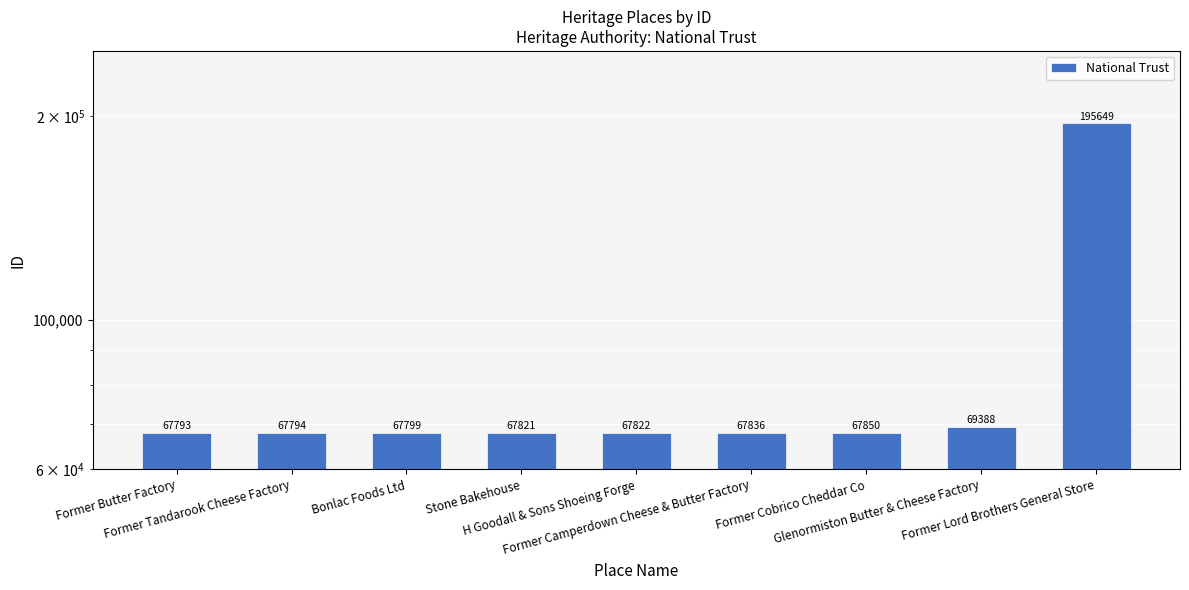

What is the value of the 8th bar from the left?

69388